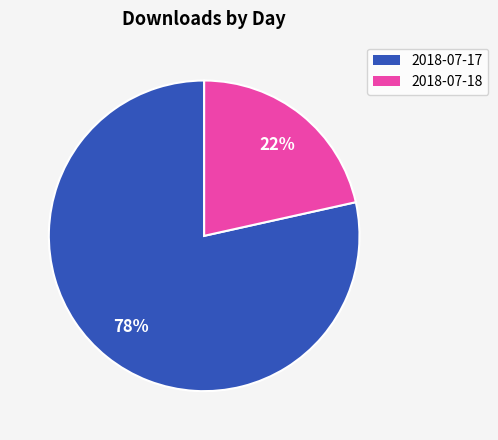

What is the smallest slice in the pie chart?

2018-07-18